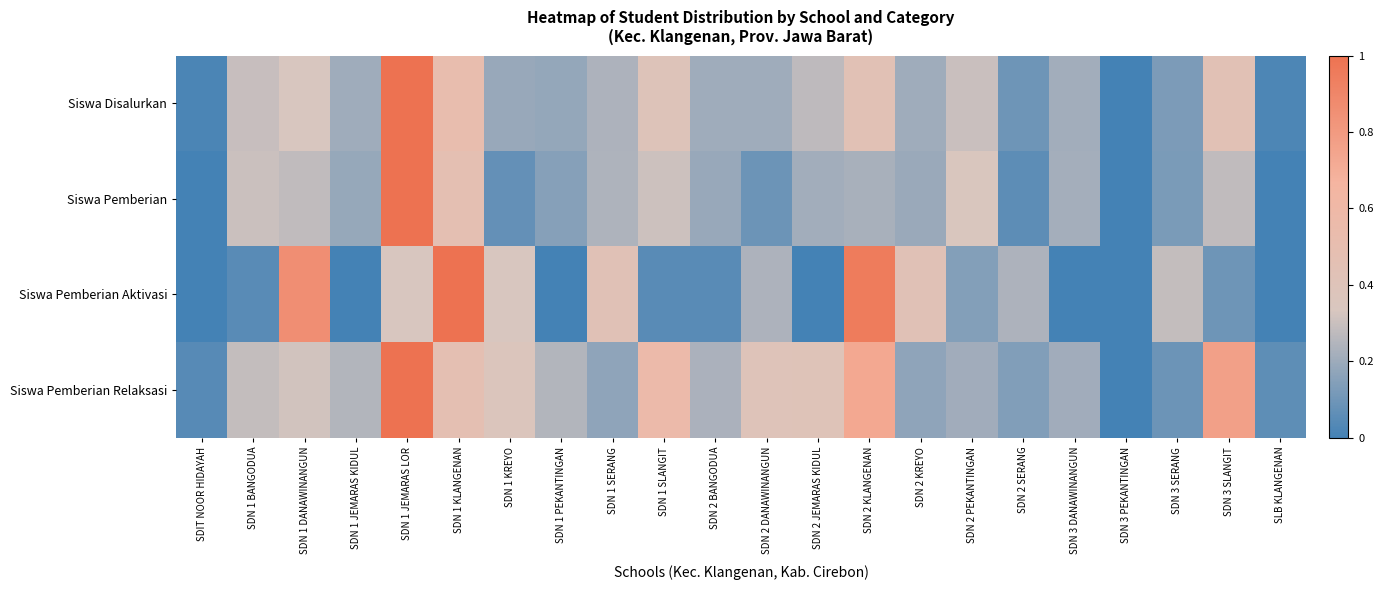

List the series in order of their overall mean, highest first.

Siswa Pemberian Relaksasi, Siswa Disalurkan, Siswa Pemberian Aktivasi, Siswa Pemberian